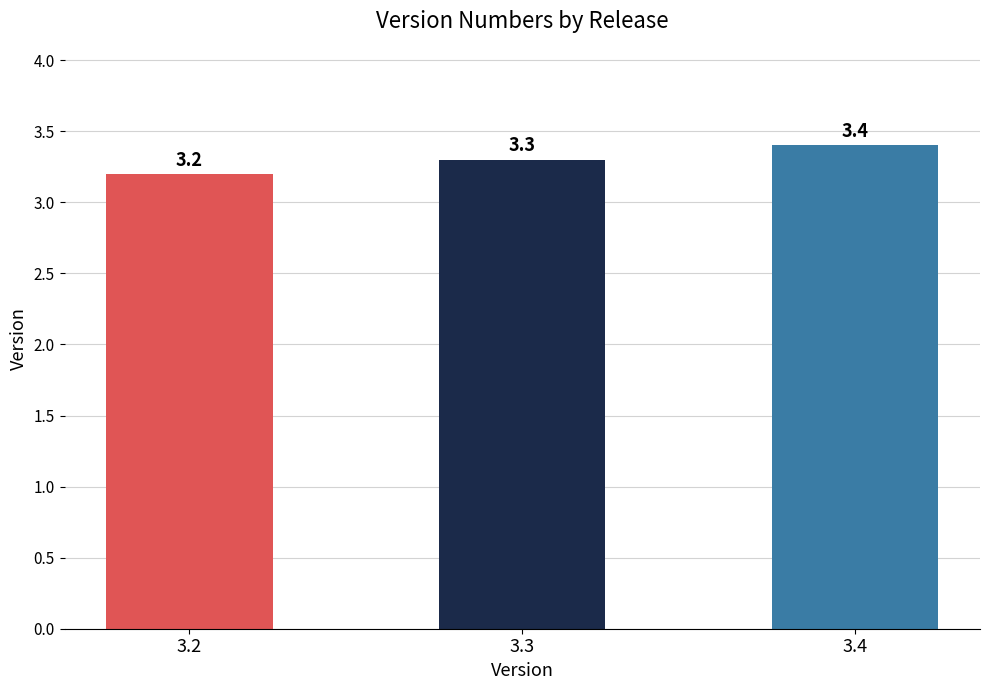

Rank the categories by value from lowest to highest.

3.2, 3.3, 3.4